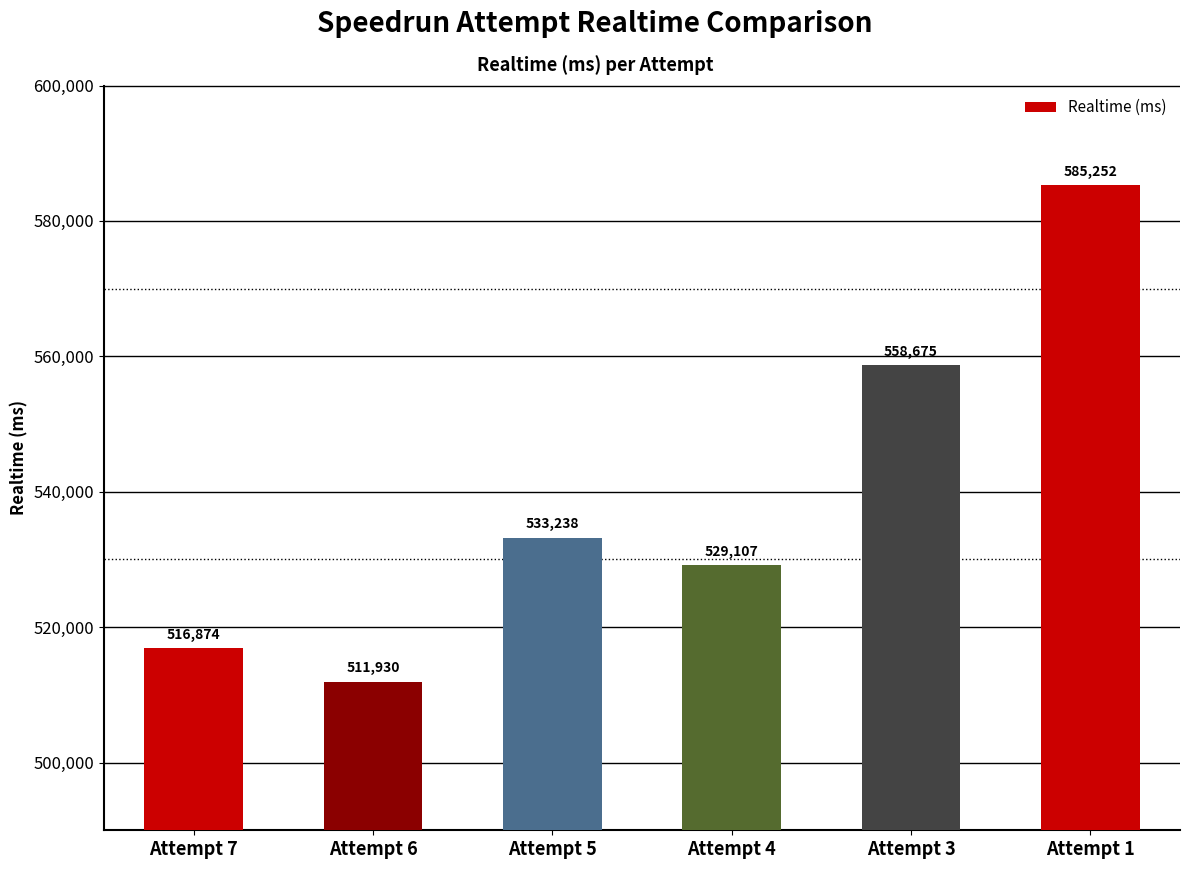

Rank the categories by value from highest to lowest.

Attempt 1, Attempt 3, Attempt 5, Attempt 4, Attempt 7, Attempt 6